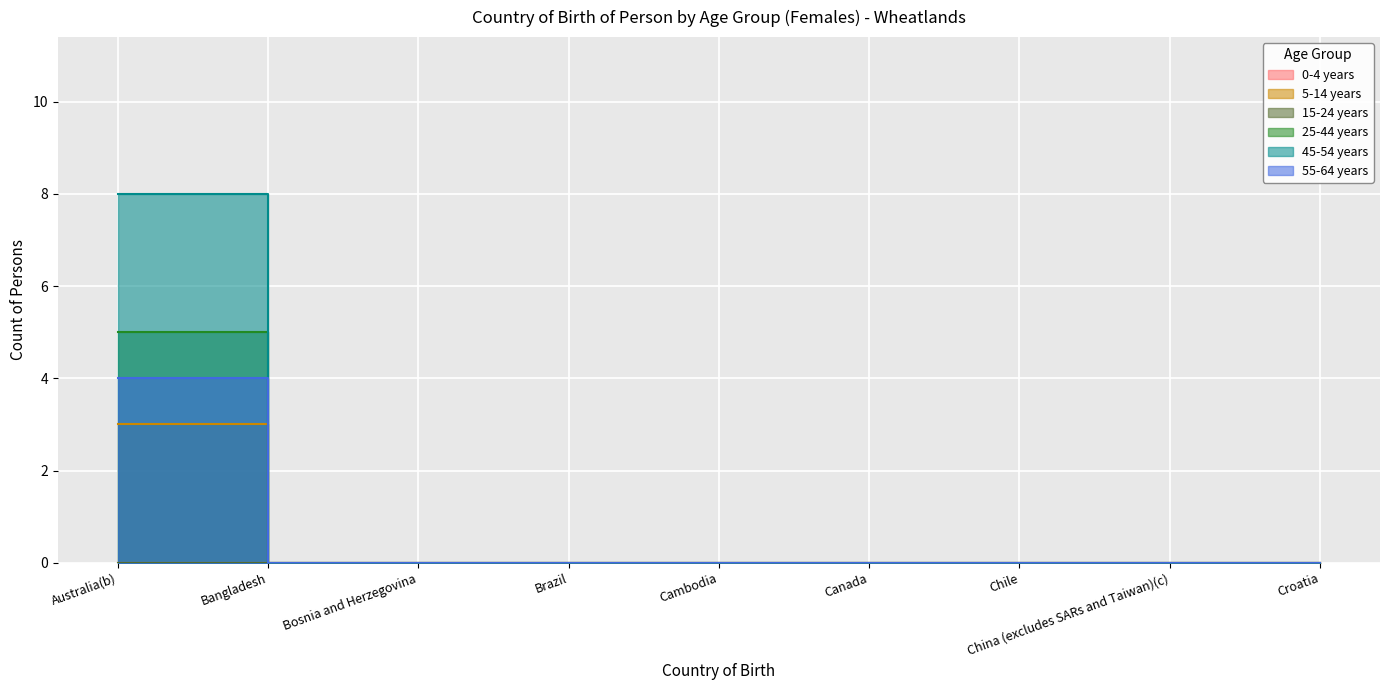

True or false: 5-14 years has a value of 0 at Canada.

True